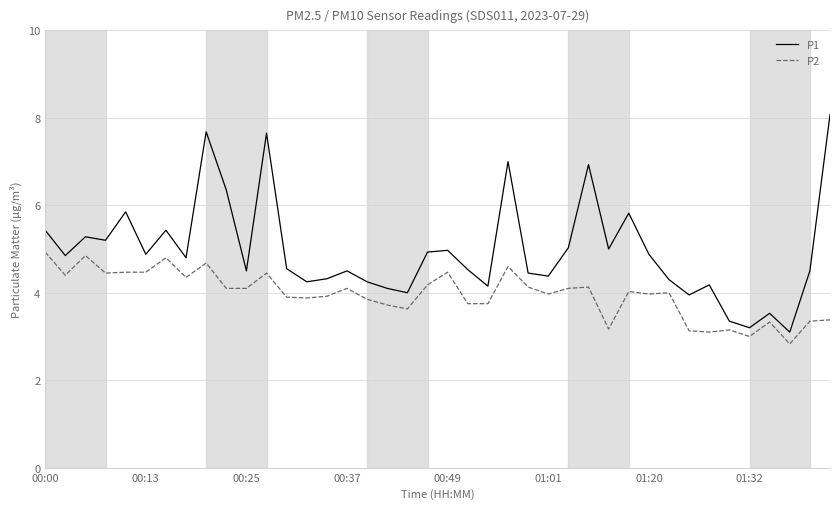

What is the highest value of the P2 series?

4.9